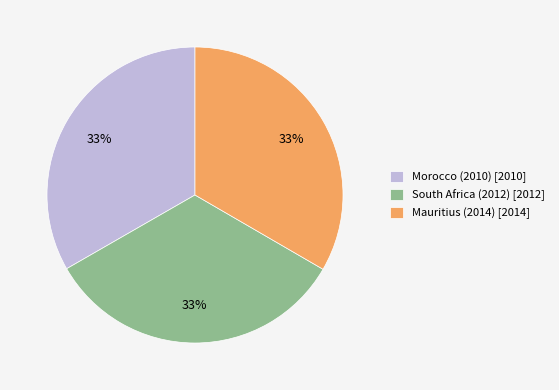

Approximately how many times larger is the value at Morocco (2010) [2010] compared to South Africa (2012) [2012]?

1.0